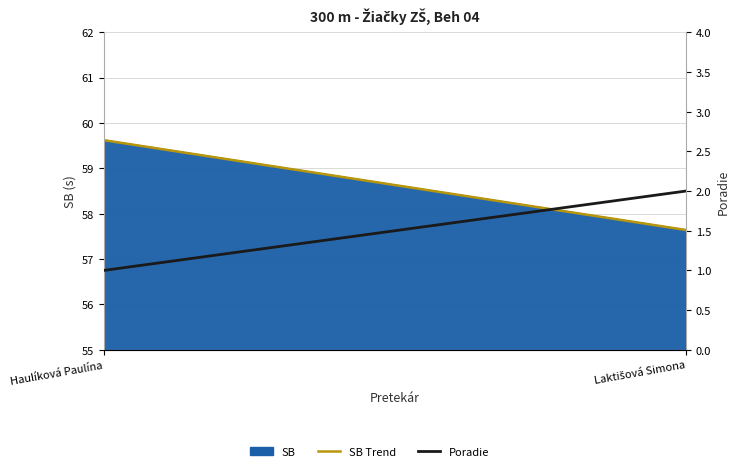

What is the greatest value displayed?

2